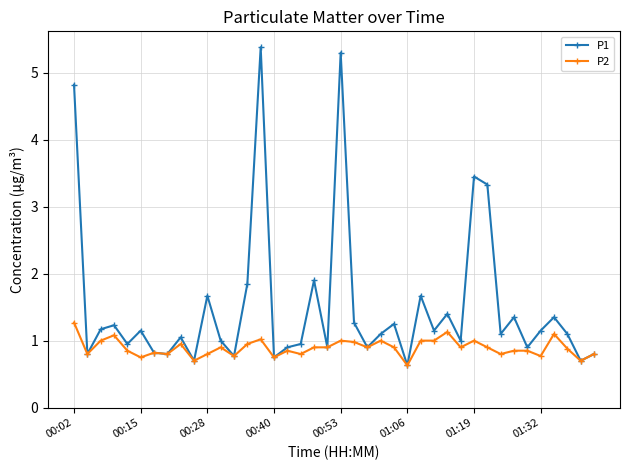

True or false: P1 has more than 1 points higher than both neighbors.

True